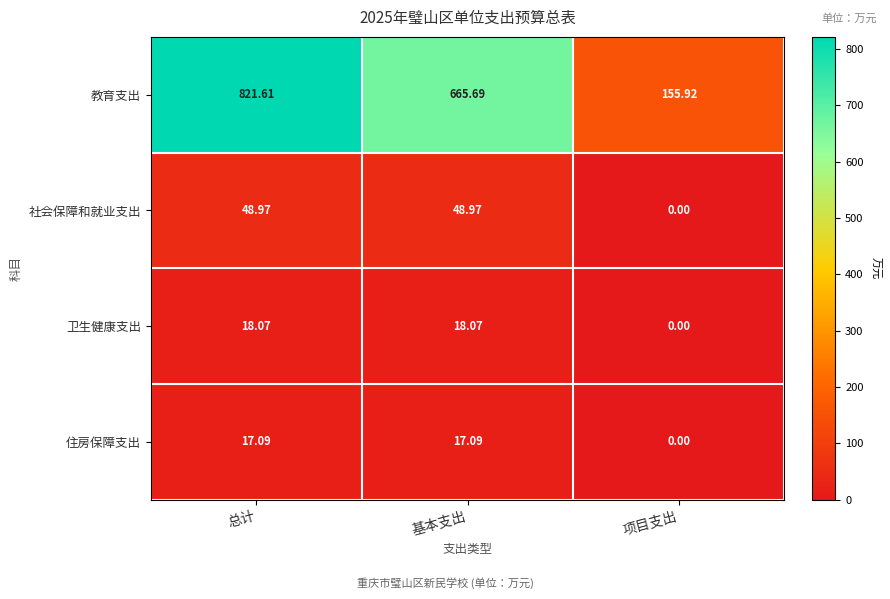

What is the total value across all series at 总计?

905.7